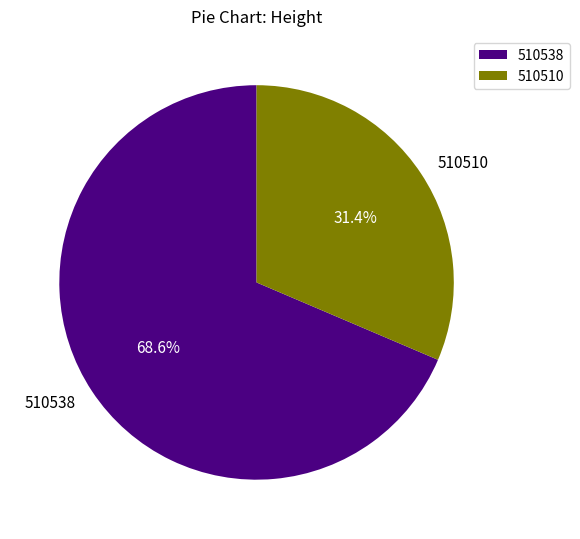

Is there any slice that represents more than half of the pie?

Yes